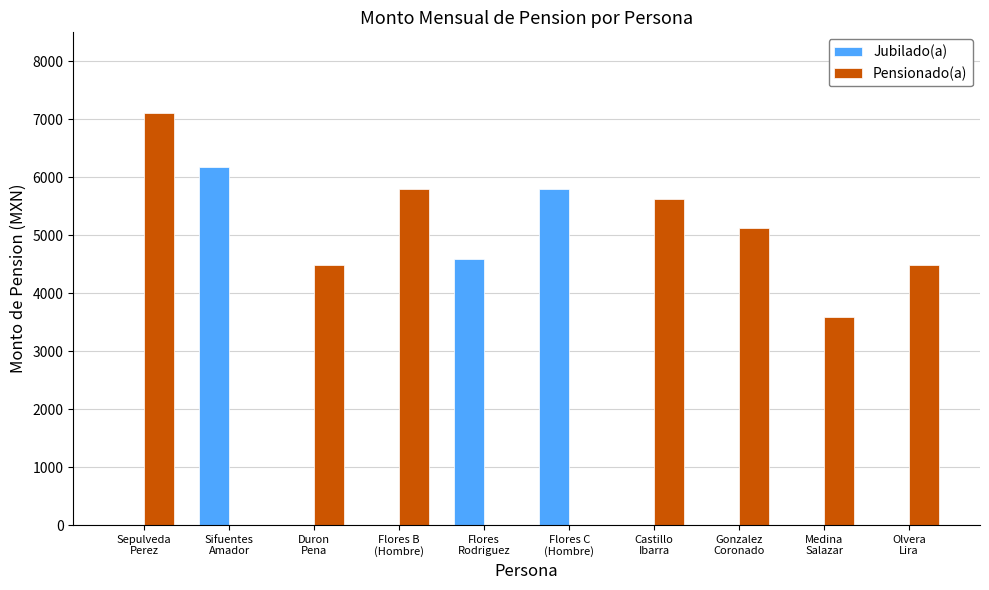

What is the sum of all Pensionado(a) values?

36221.5